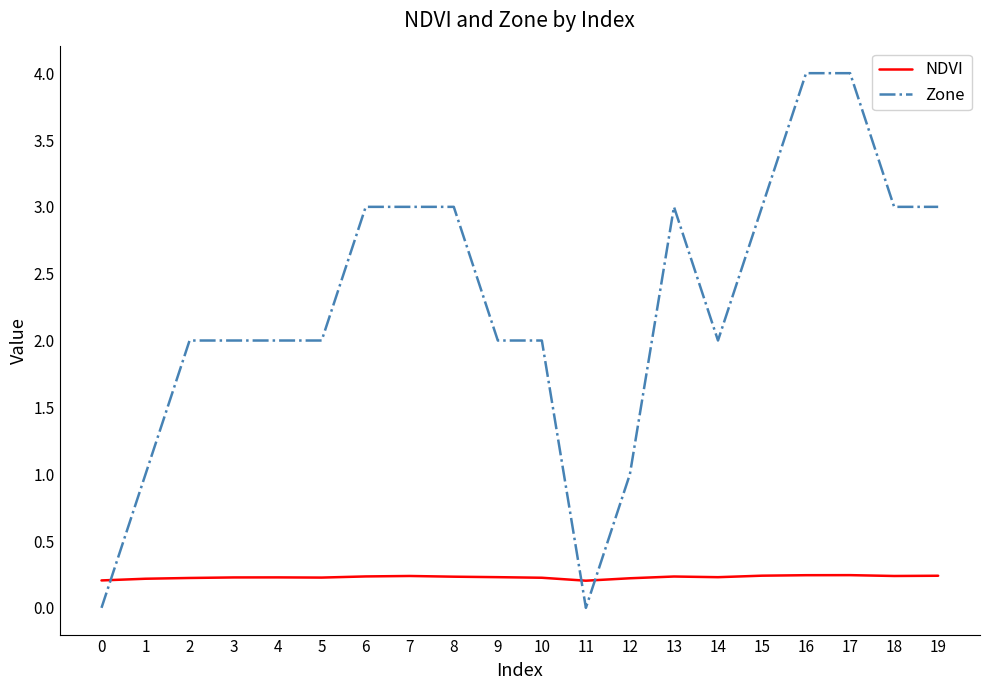

True or false: NDVI and Zone cross at least once.

True